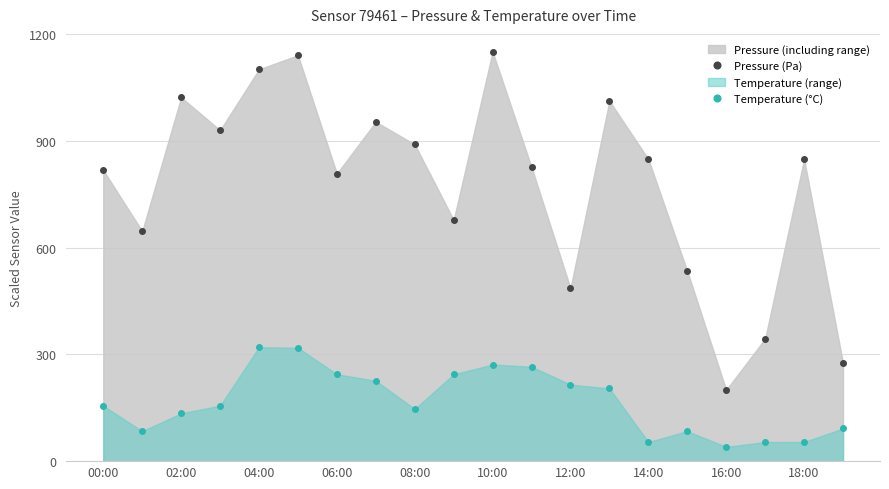

What is the label of the 7th point from the right?

13